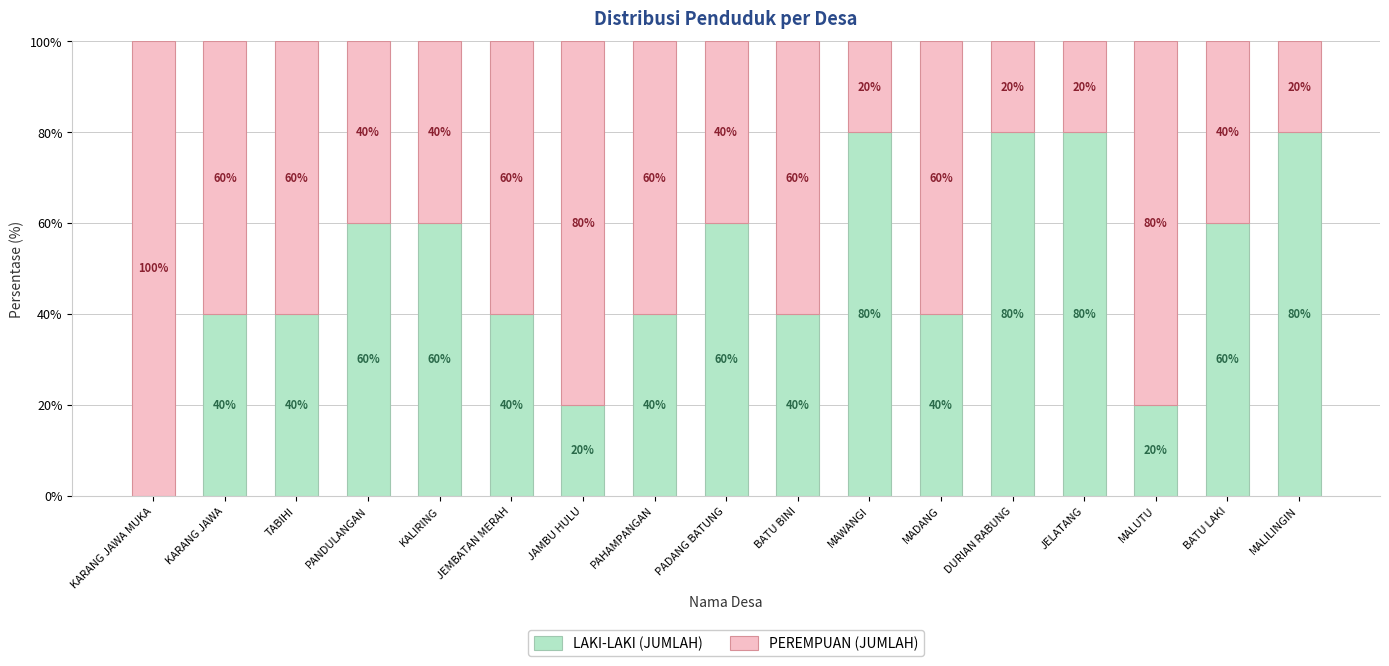

What are all the series names shown in the legend?

LAKI-LAKI (JUMLAH), PEREMPUAN (JUMLAH)